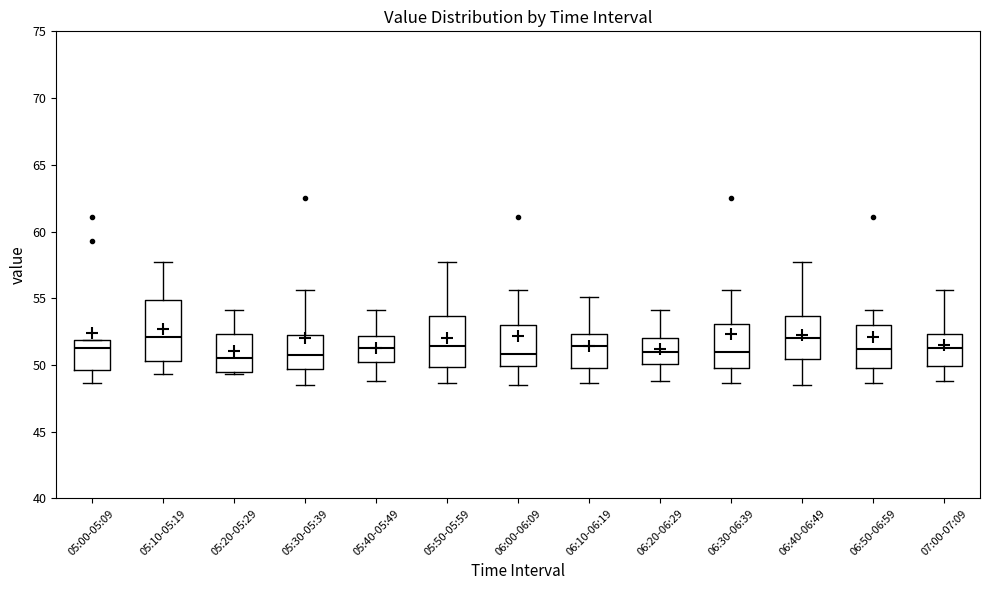

Which box is the tallest, from its lower edge to its upper edge?

05:10-05:19